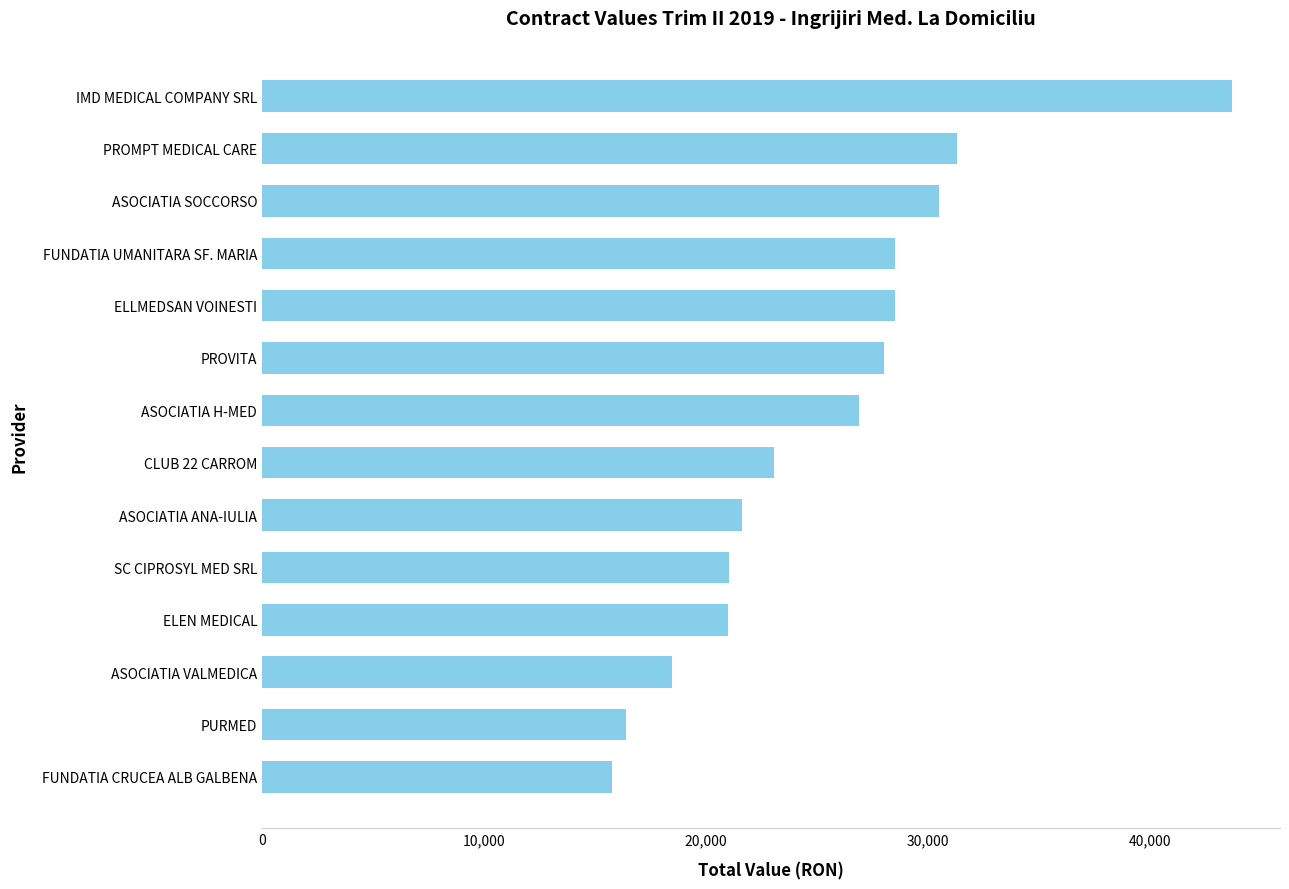

What is the difference between the second highest and minimum values?

15513.5